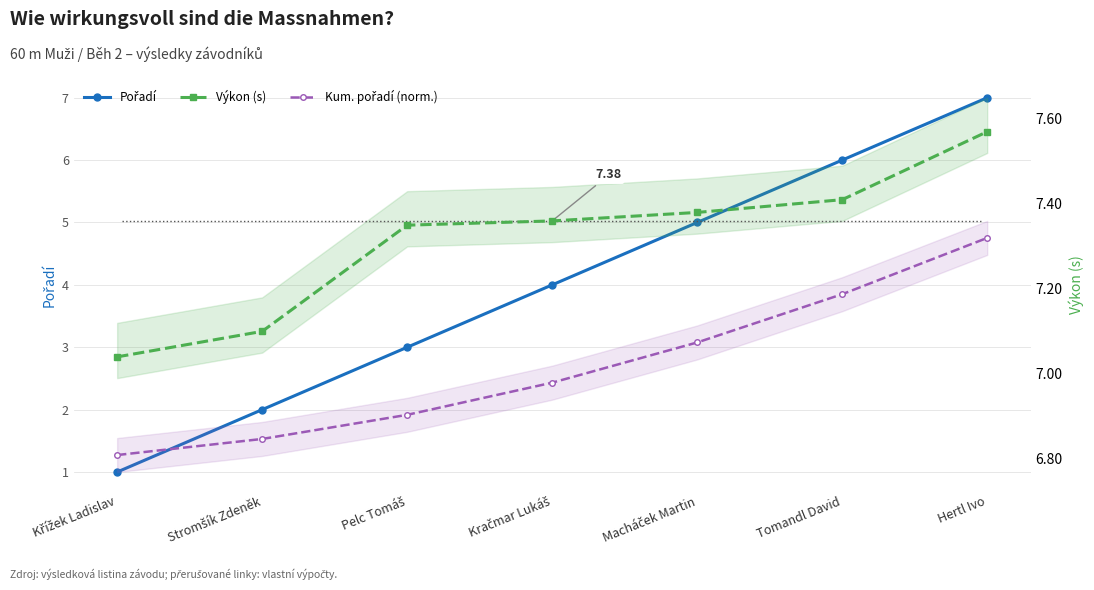

True or false: Kum. pořadí (norm.) has more than 2 points higher than both neighbors.

False